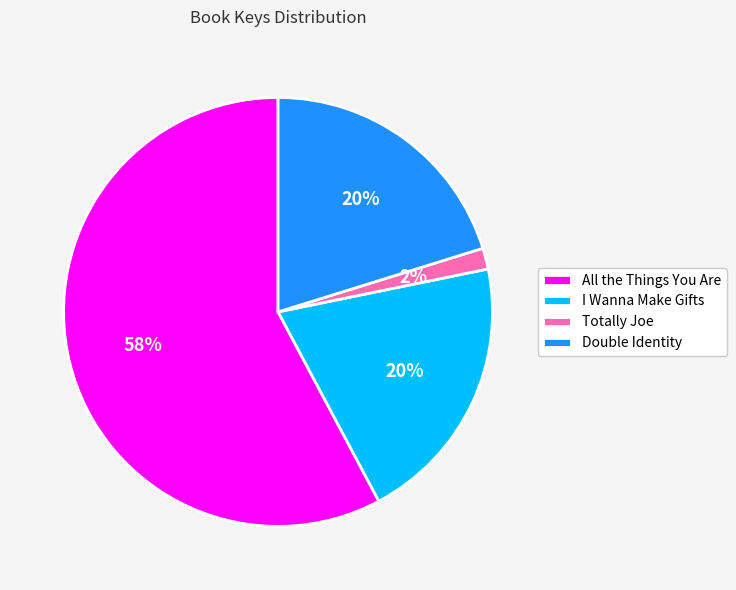

Do Totally Joe and All the Things You Are together represent more than half of the pie?

Yes